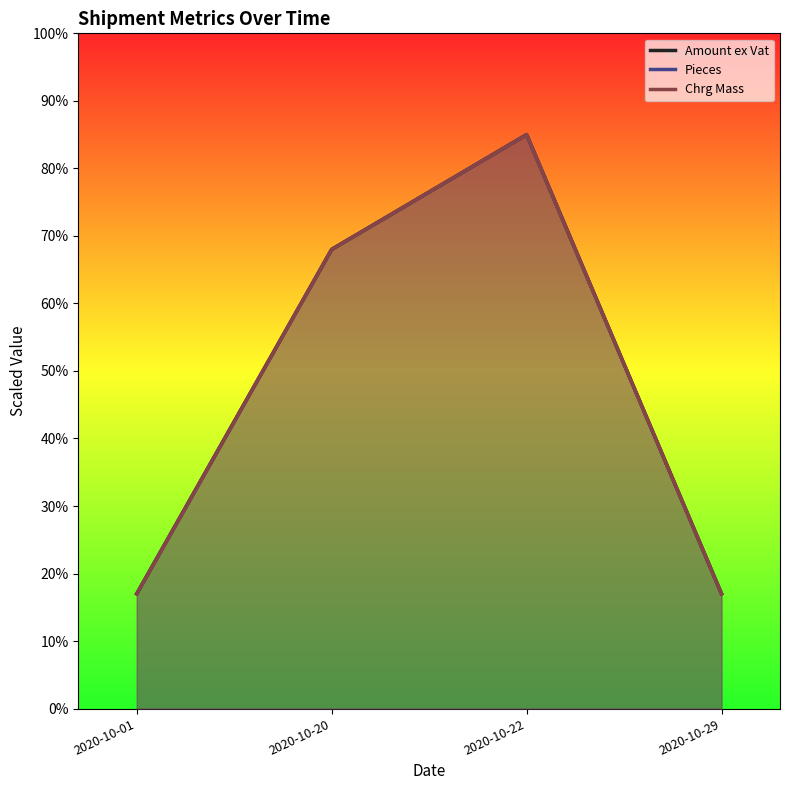

How many data points in Pieces are above 68?

1